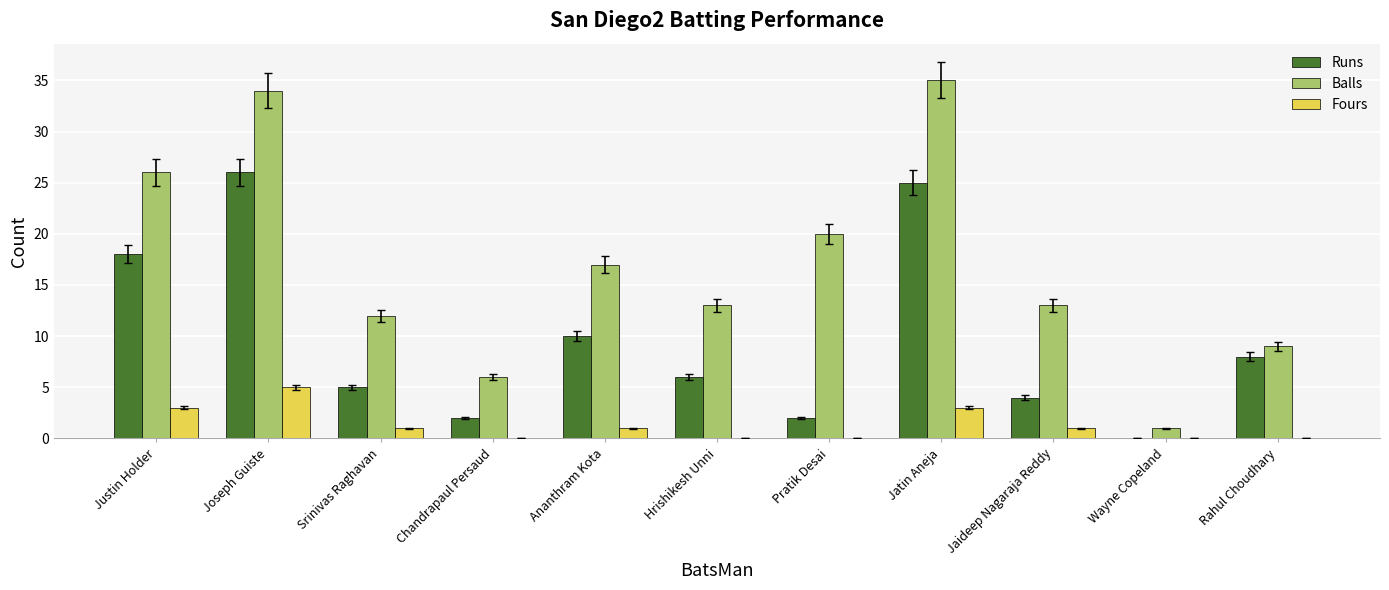

The value of Runs at Joseph Guiste is 17. True or false?

False